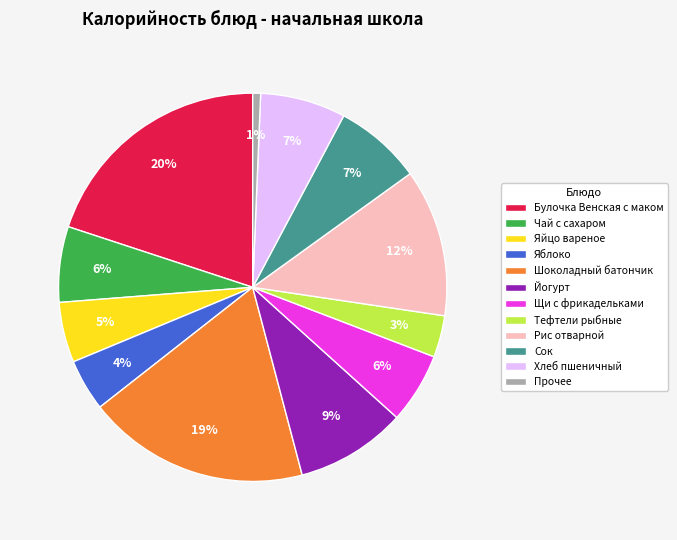

To the nearest percent, what portion does Яйцо вареное represent?

5%